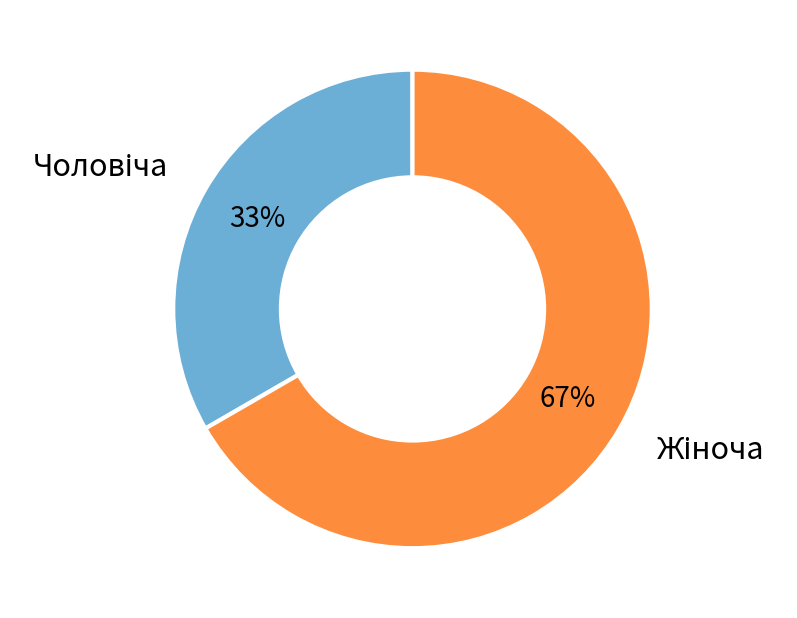

To the nearest percent, what is the average slice percentage?

50%